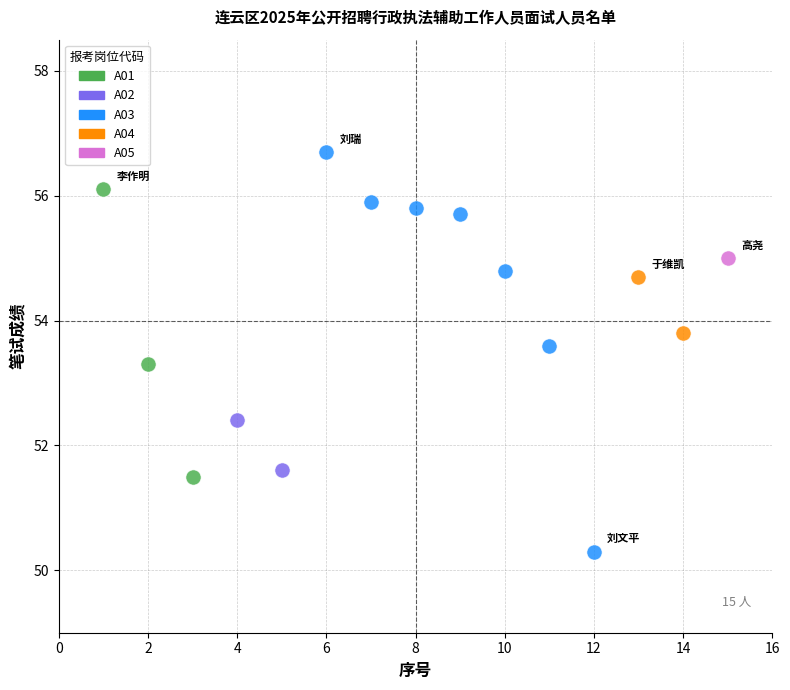

What are all the series names shown in the legend?

A01, A02, A03, A04, A05